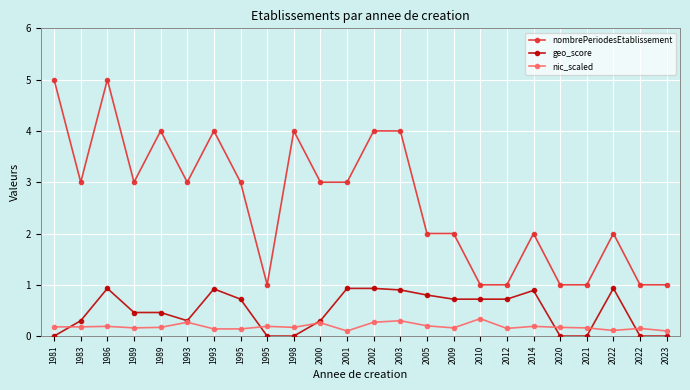

Is the value of nic_scaled at 1986 greater than the value of nombrePeriodesEtablissement at 2014?

No